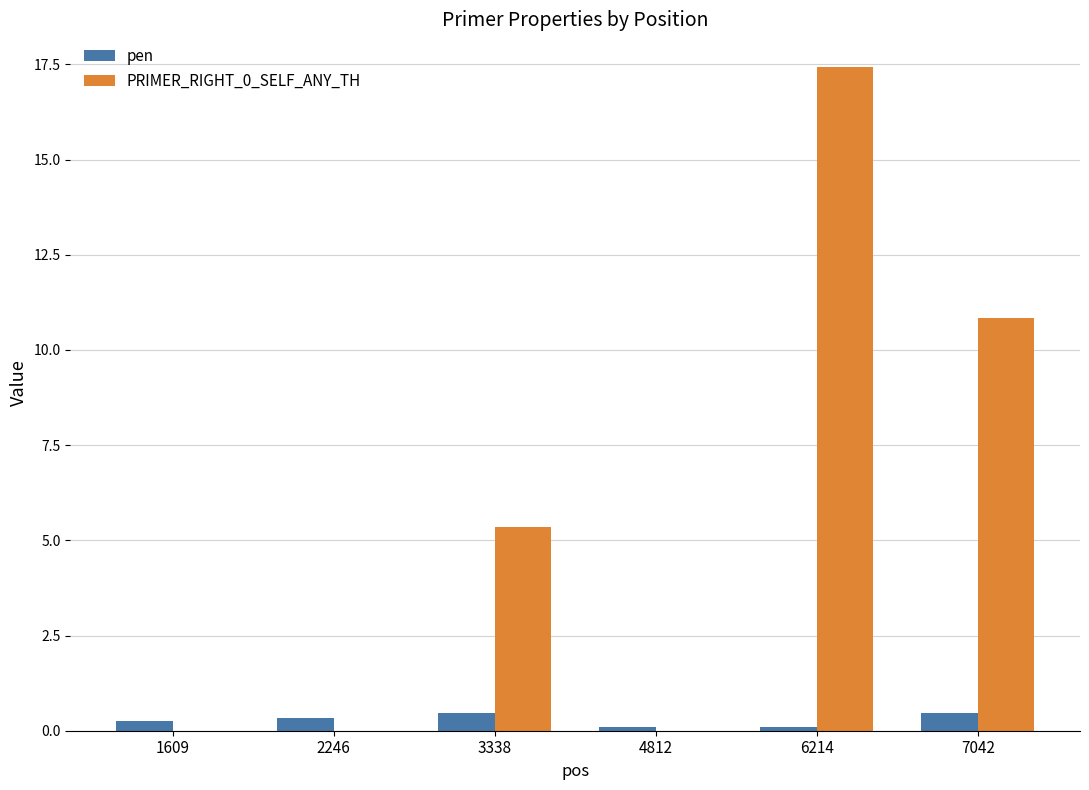

What is the approximate value of pen at 3338?

0.5